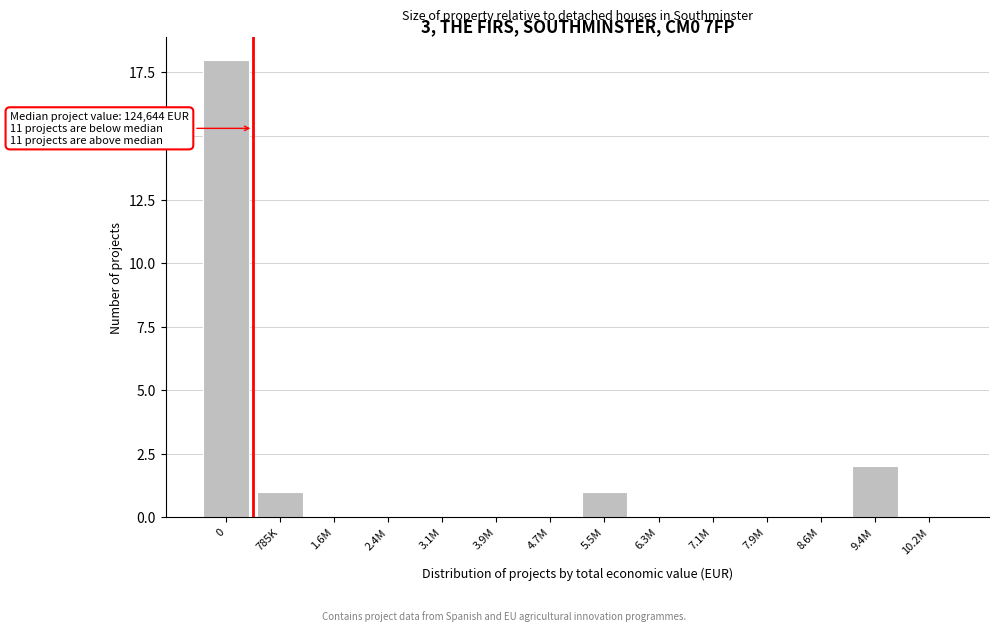

Reading right to left, transcribe all the data shown in this chart.

10.2M=0	9.4M=2	8.6M=0	7.9M=0	7.1M=0	6.3M=0	5.5M=1	4.7M=0	3.9M=0	3.1M=0	2.4M=0	1.6M=0	785K=1	0=18